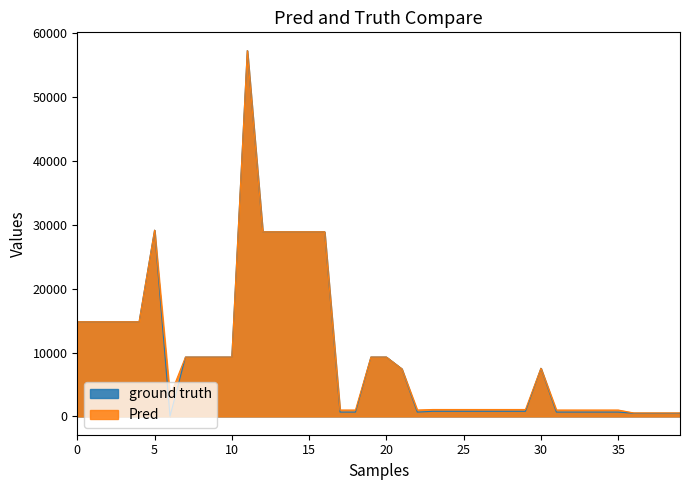

Which series has the widest spread of values?

ground truth